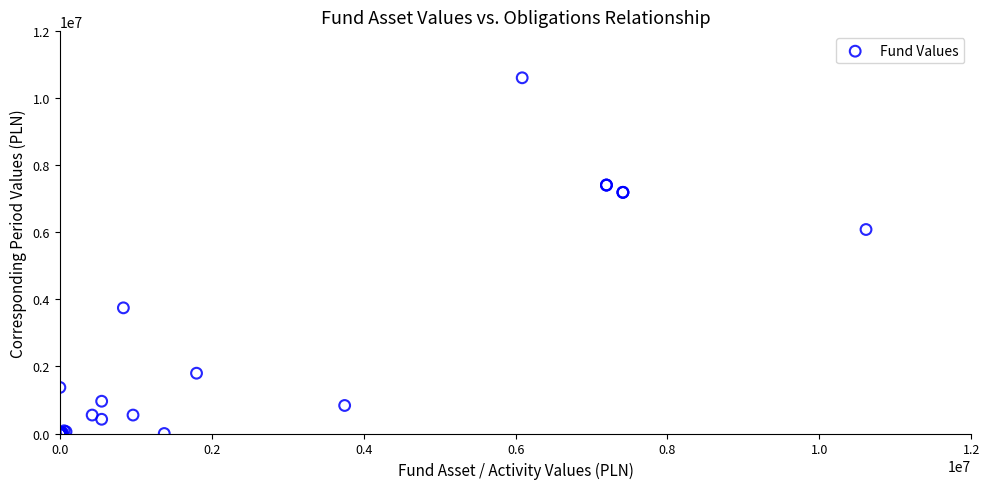

What Y value in the scatter plot is closest to 5306860?

6086875.2